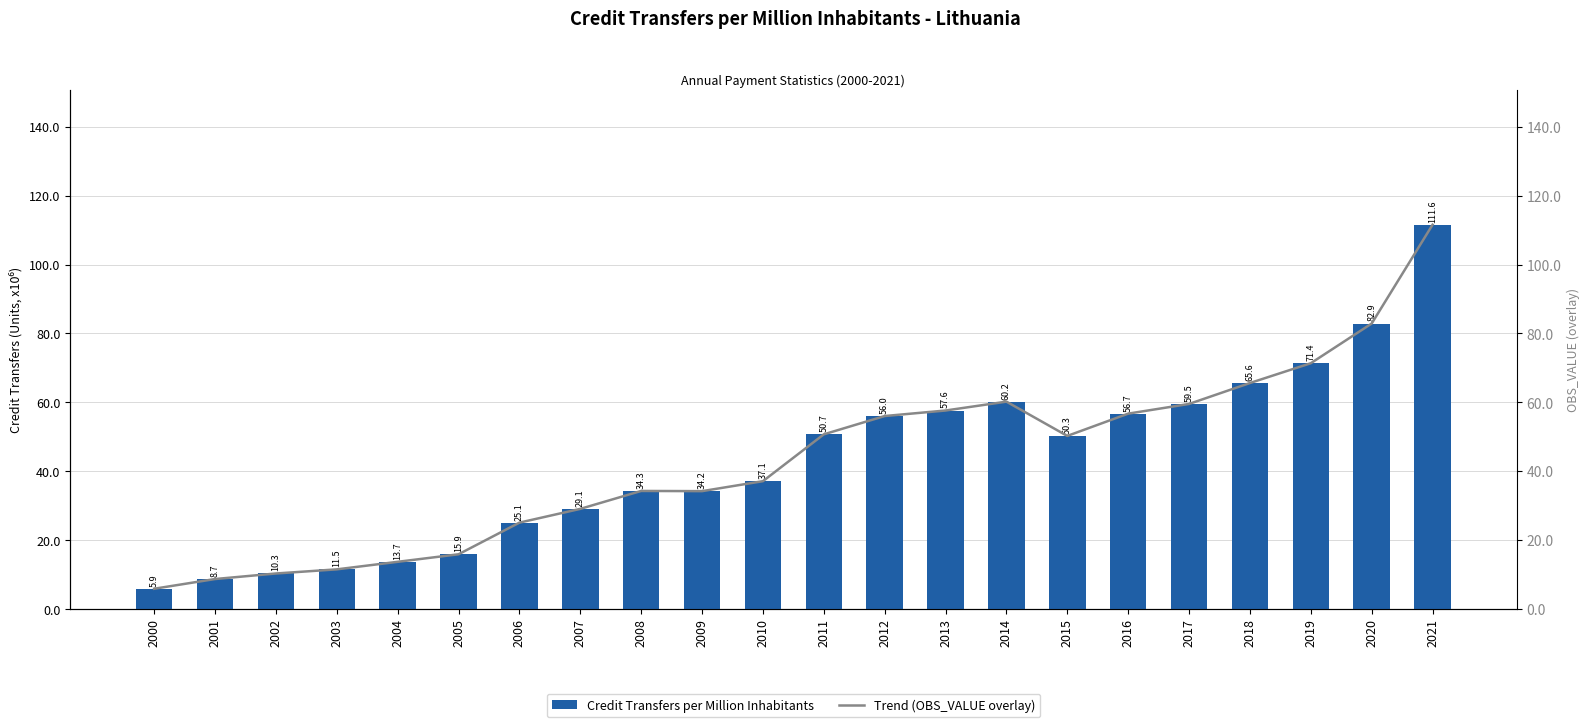

Is it true that Trend (OBS_VALUE overlay) equals 5.4 at 2004?

False